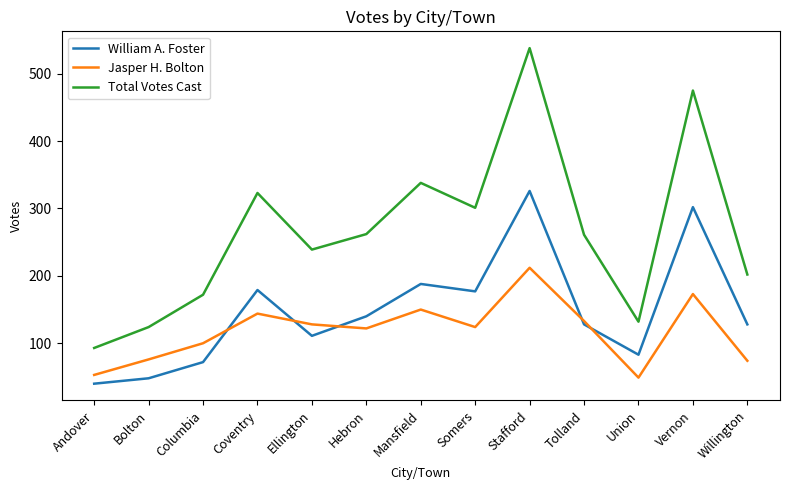

Which series ends up on top after the final intersection of William A. Foster and Jasper H. Bolton?

William A. Foster